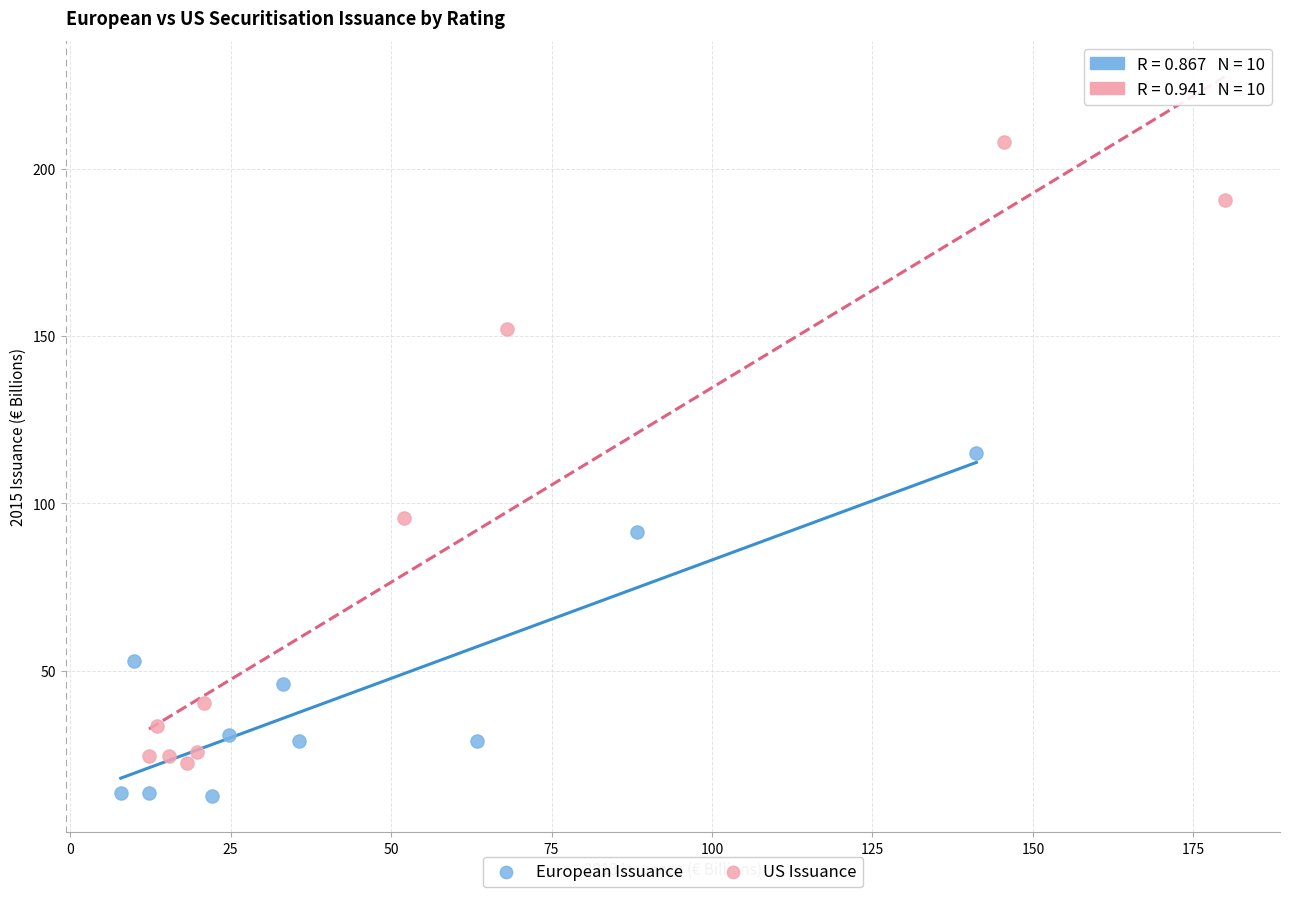

Which series reaches the maximum Y coordinate?

US Issuance